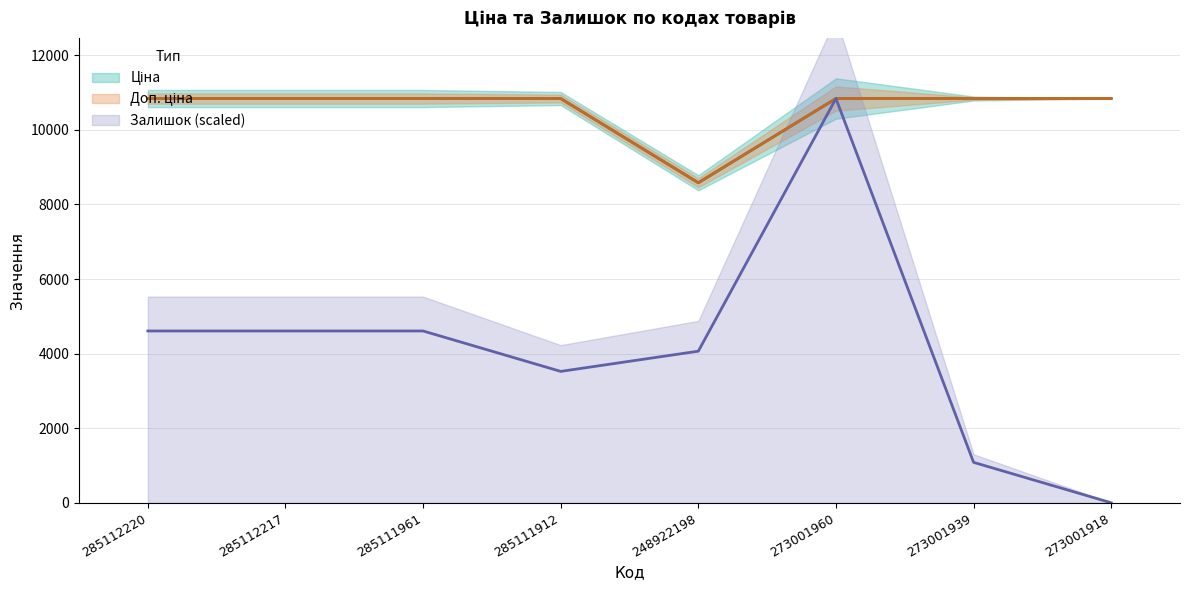

The value of Ціна at 273001960 is 3510.5. True or false?

False